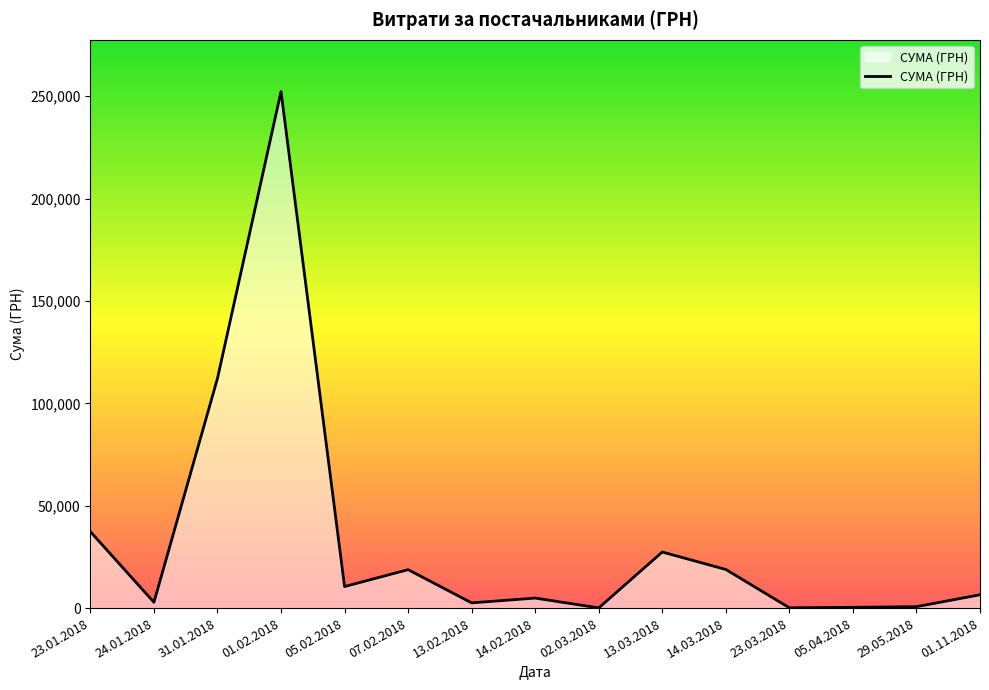

What is the maximum value shown in the chart?

252330.7